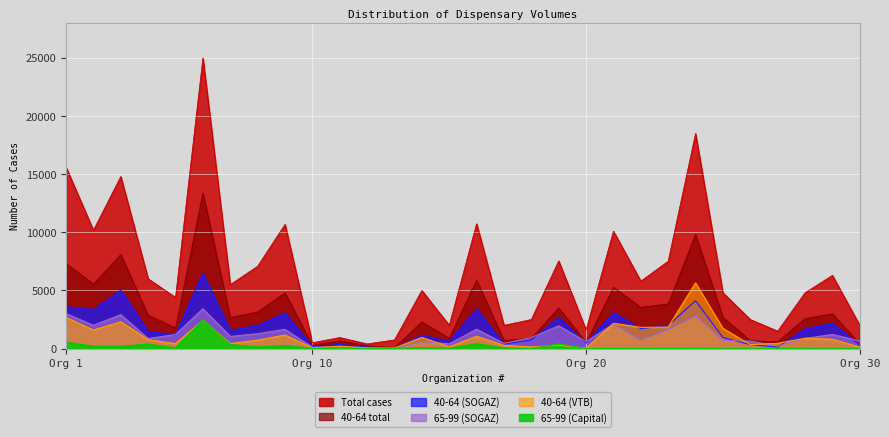

At which label does 40-64 (VTB) reach its peak?

24